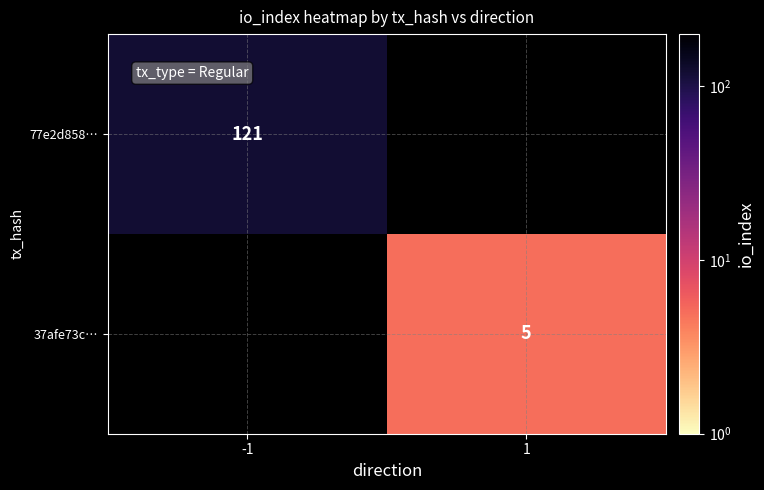

Is it true that 77e2d858… equals 121 at -1?

True